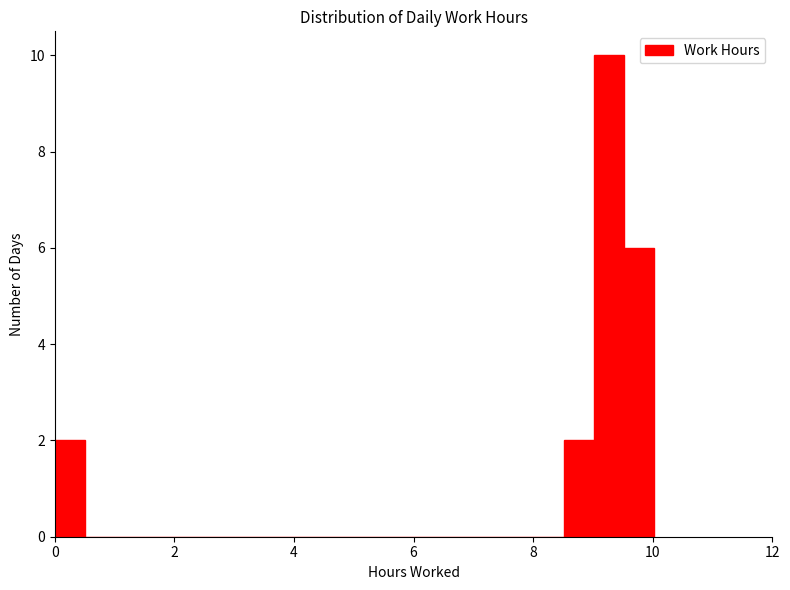

Around what value on the x-axis is the tallest bar? Give the approximate position of its centre, as read against the axis.

9.2